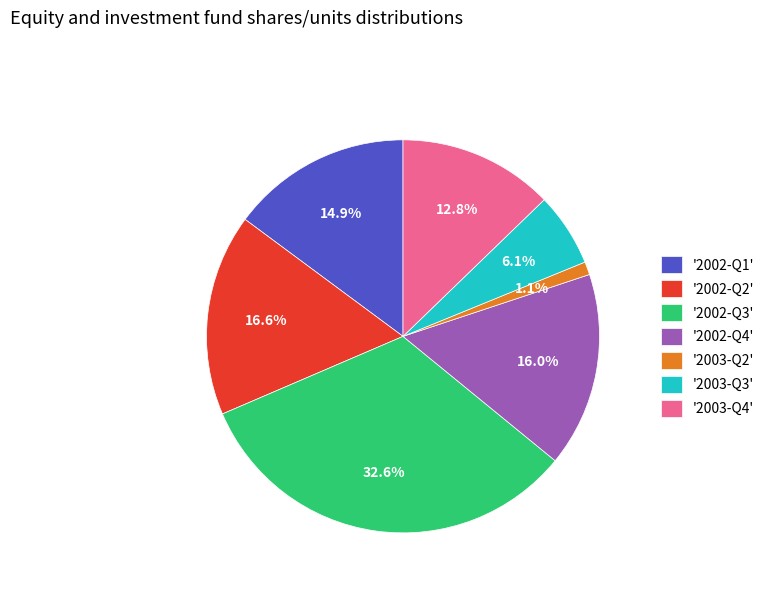

What is the largest slice in the pie chart?

'2002-Q3'